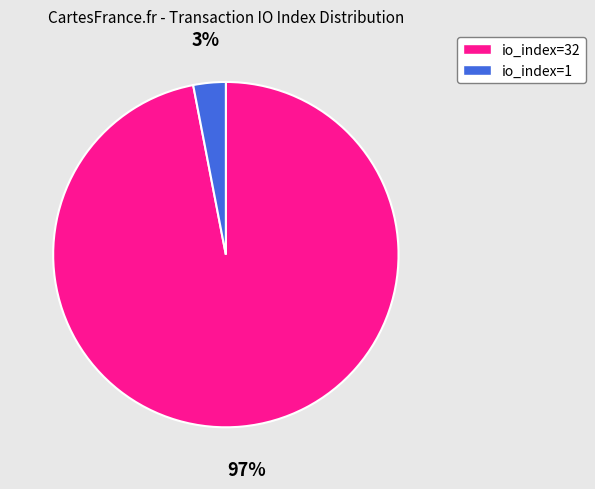

How many segments does this pie chart have?

2